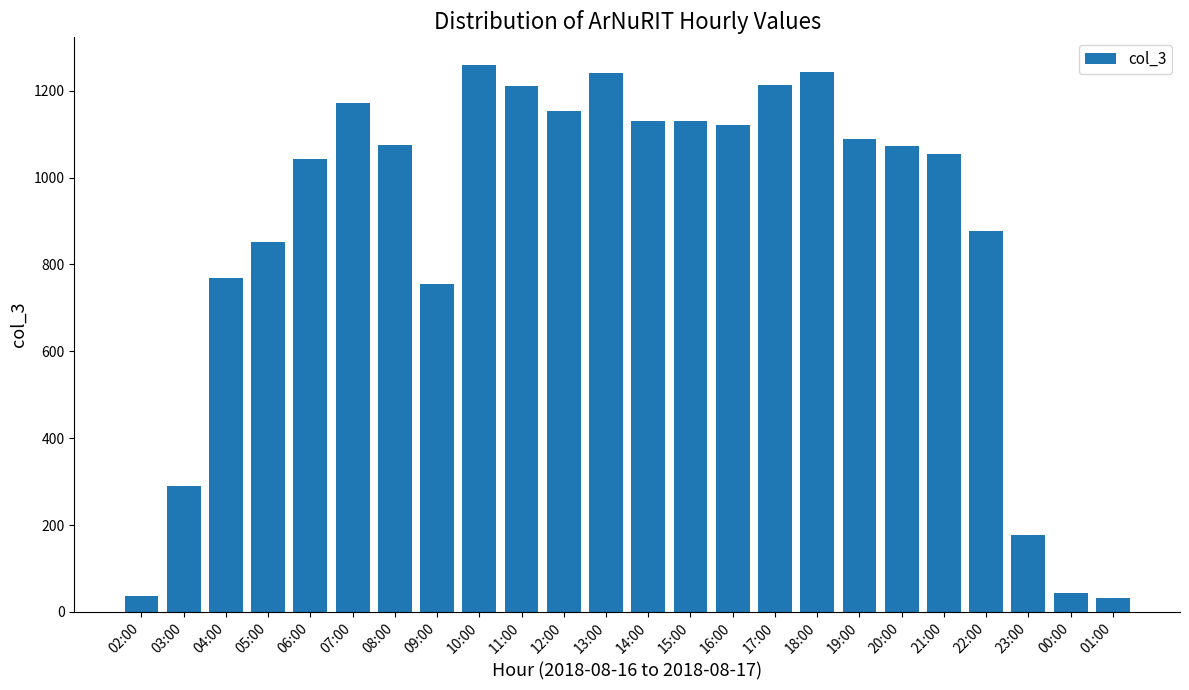

The chart shows a value of 877 at 22:00. True or false?

True